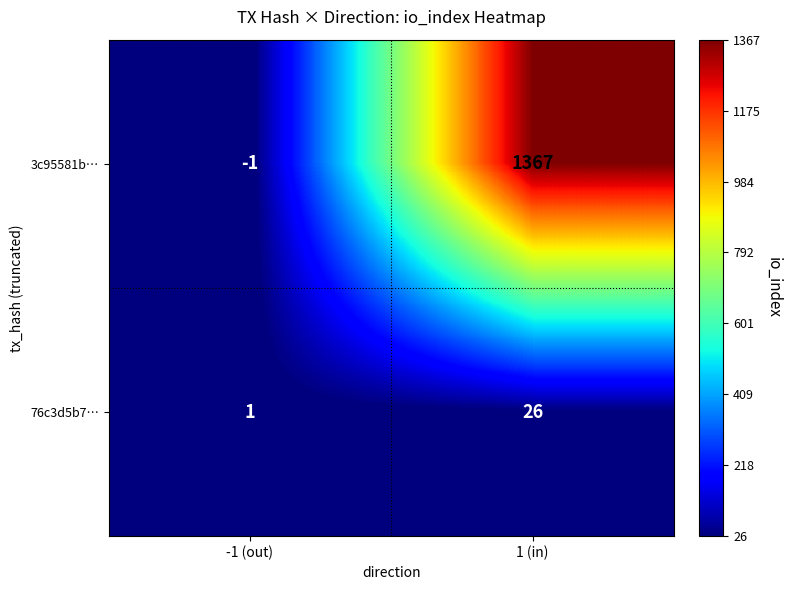

Reading left to right, transcribe all the data shown in this chart.

3c95581b…: -1	1367
76c3d5b7…: 1	26